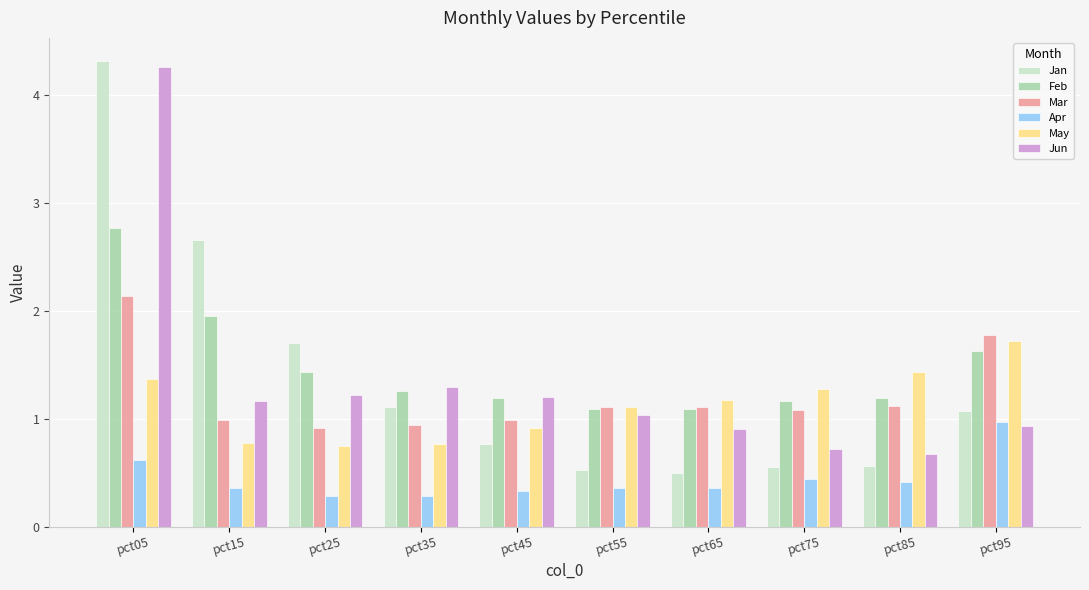

Which series changed the most between pct05 and pct75?

Jan